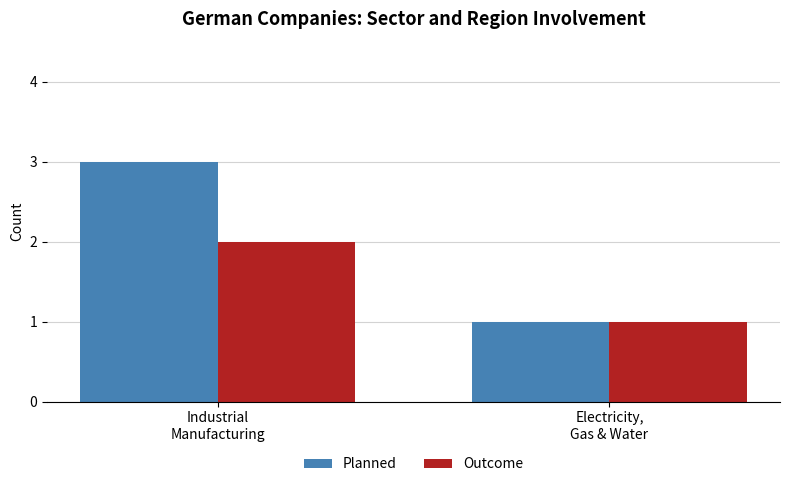

What position from the left is Industrial
Manufacturing?

1